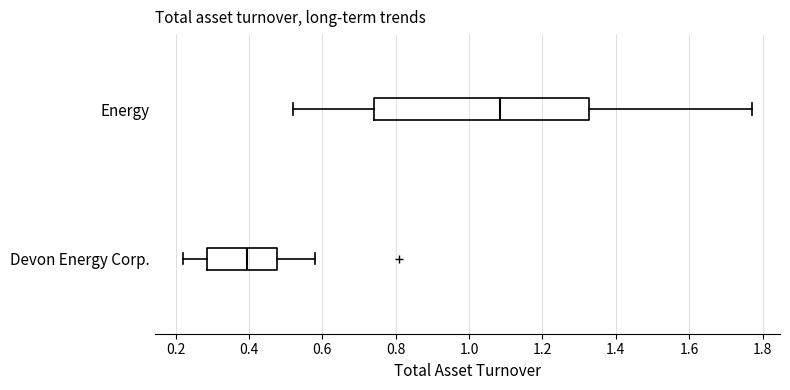

Reading bottom to top, transcribe this box plot: for each box, give where its median line is, the range the box spans, and where its two whiskers end, as read against the x-axis. The values are not printed on the chart, so give them approximately, as read against the axis.

Devon Energy Corp.: median 0.40, box 0.28 to 0.48, whiskers 0.22 to 0.58
Energy: median 1.08, box 0.74 to 1.32, whiskers 0.52 to 1.78